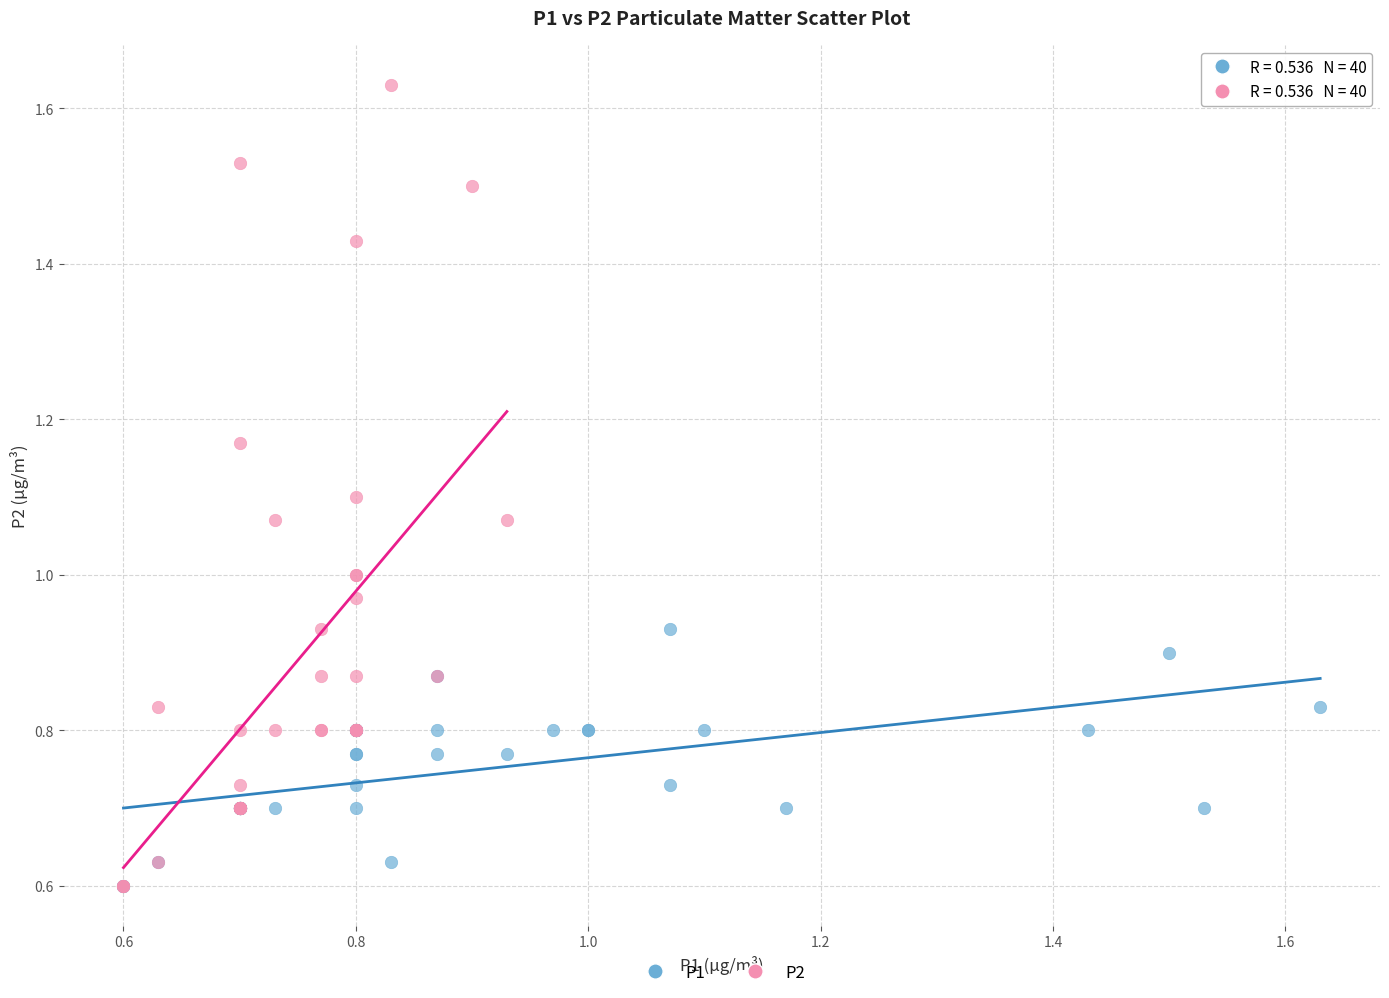

What are all the series names shown in the legend?

P1, P2